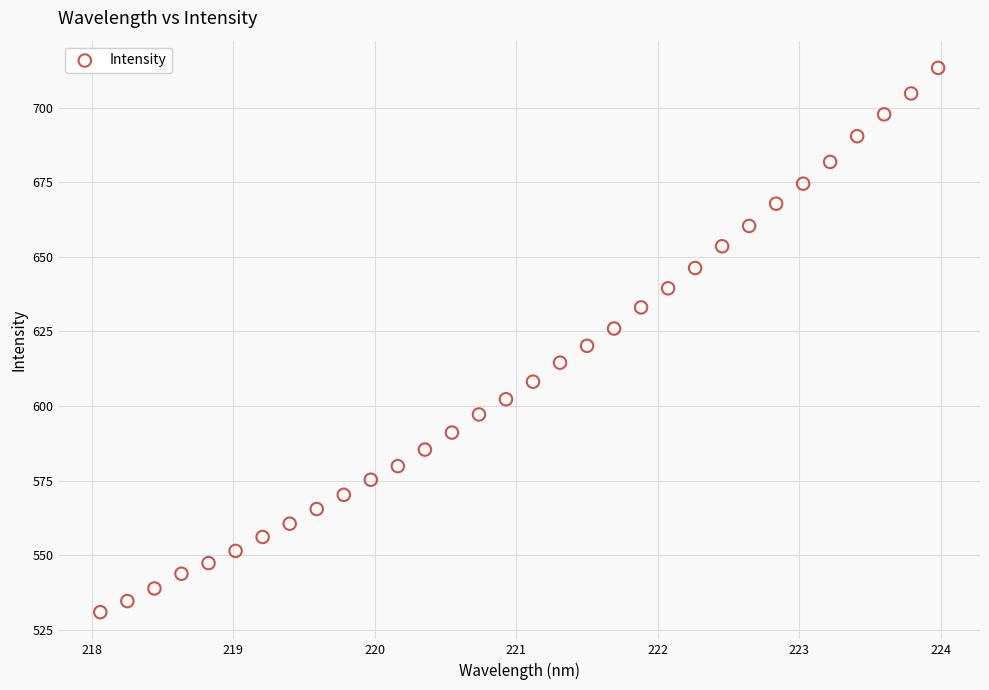

What is the range of Y values (max minus min)?

182.3